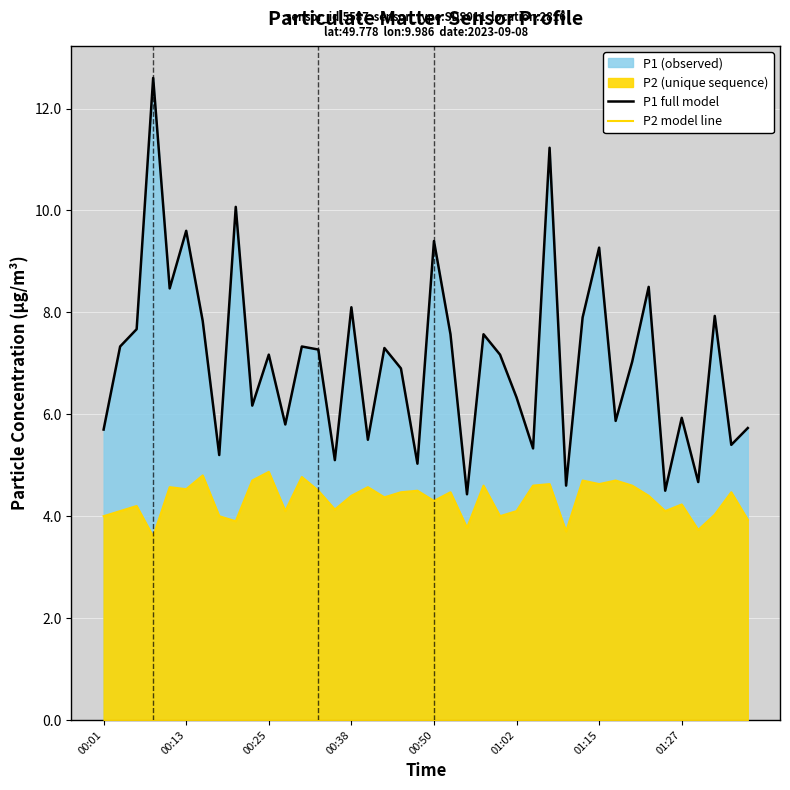

What is the difference between the maximum and minimum values in the P1 full model series?

8.2